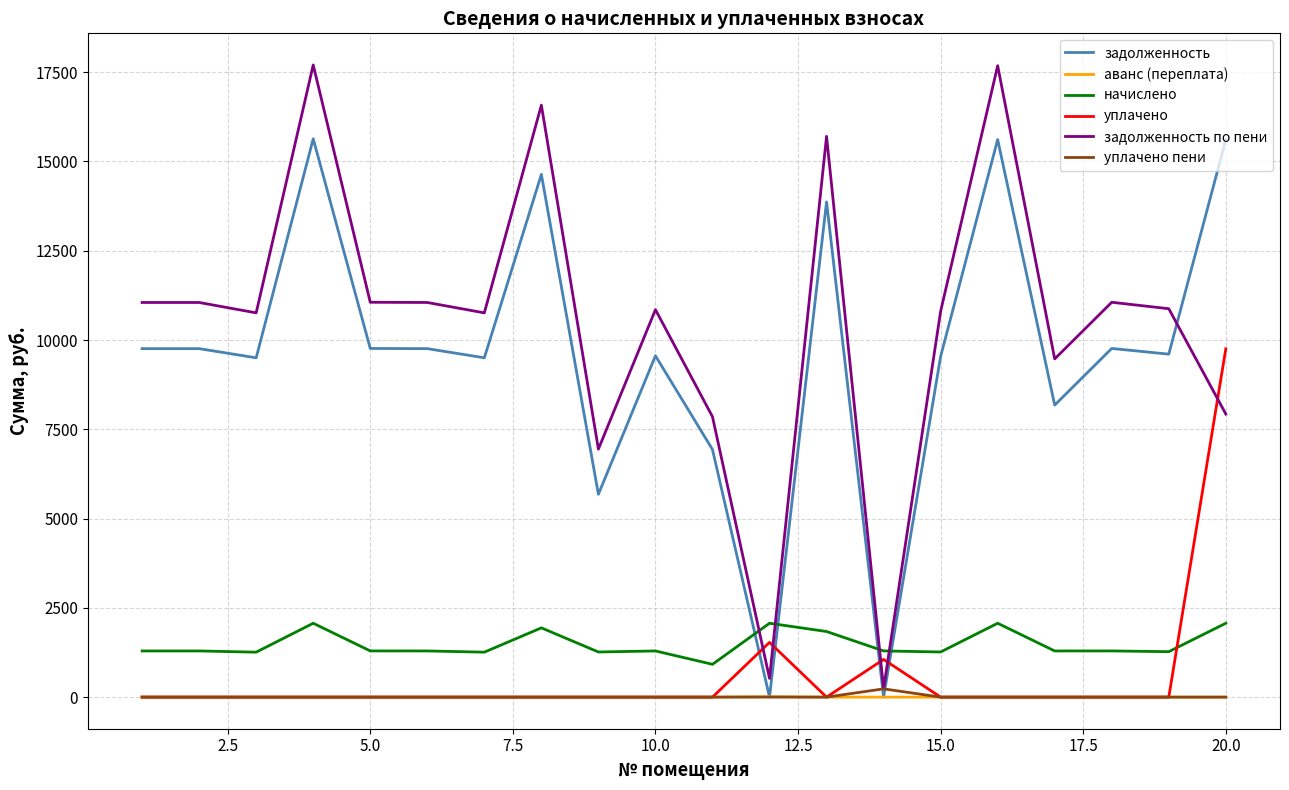

Which series has the largest total across all categories?

задолженность по пени